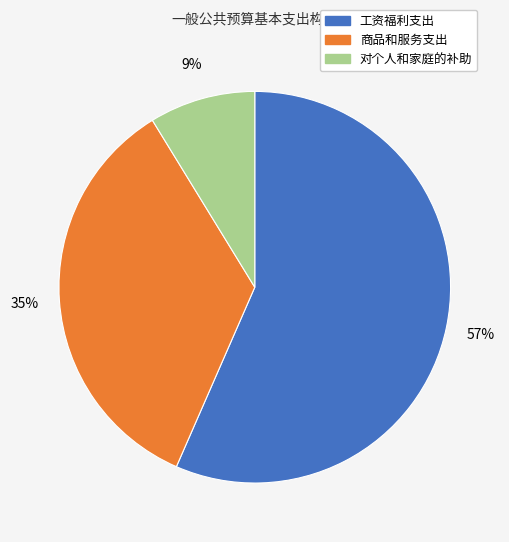

Does any single category account for the majority?

Yes